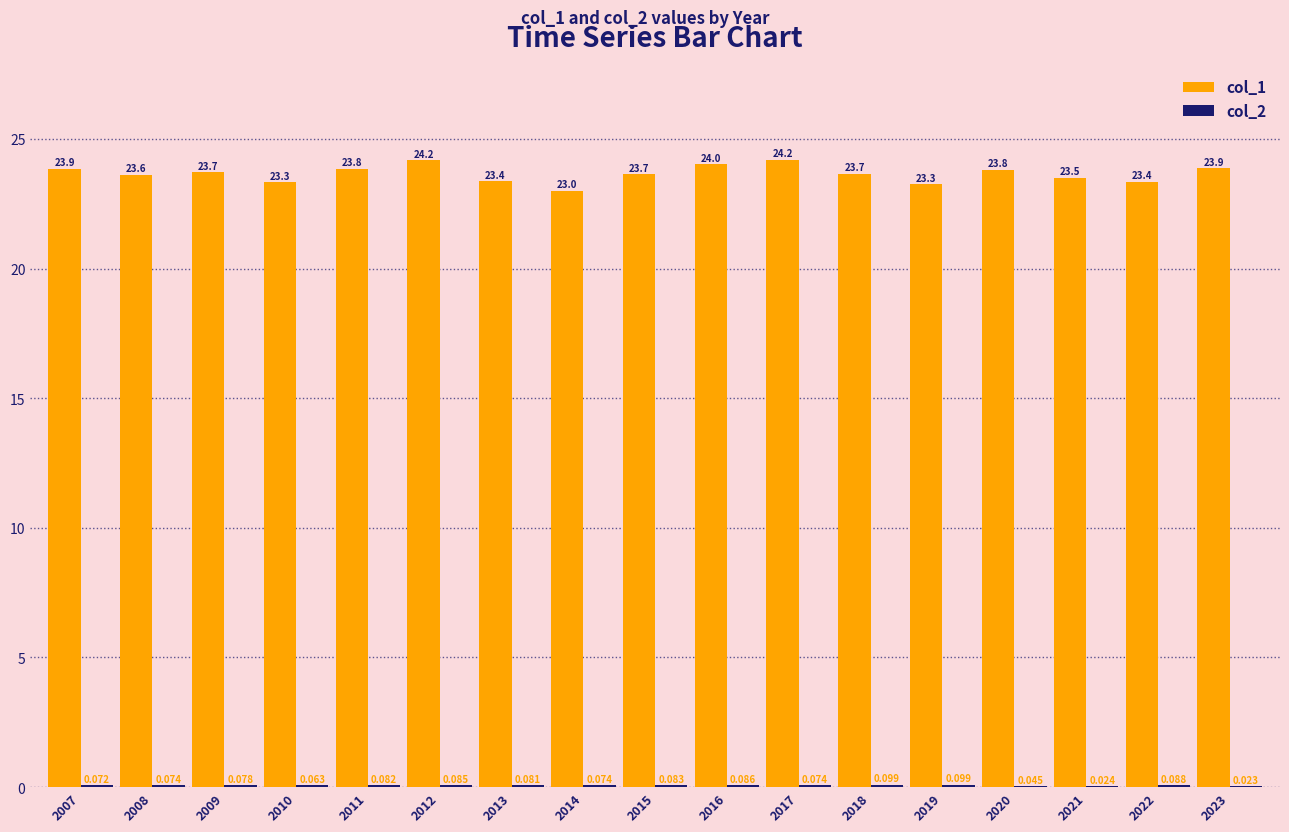

True or false: col_1 has a value of 6.3 at 2023.

False